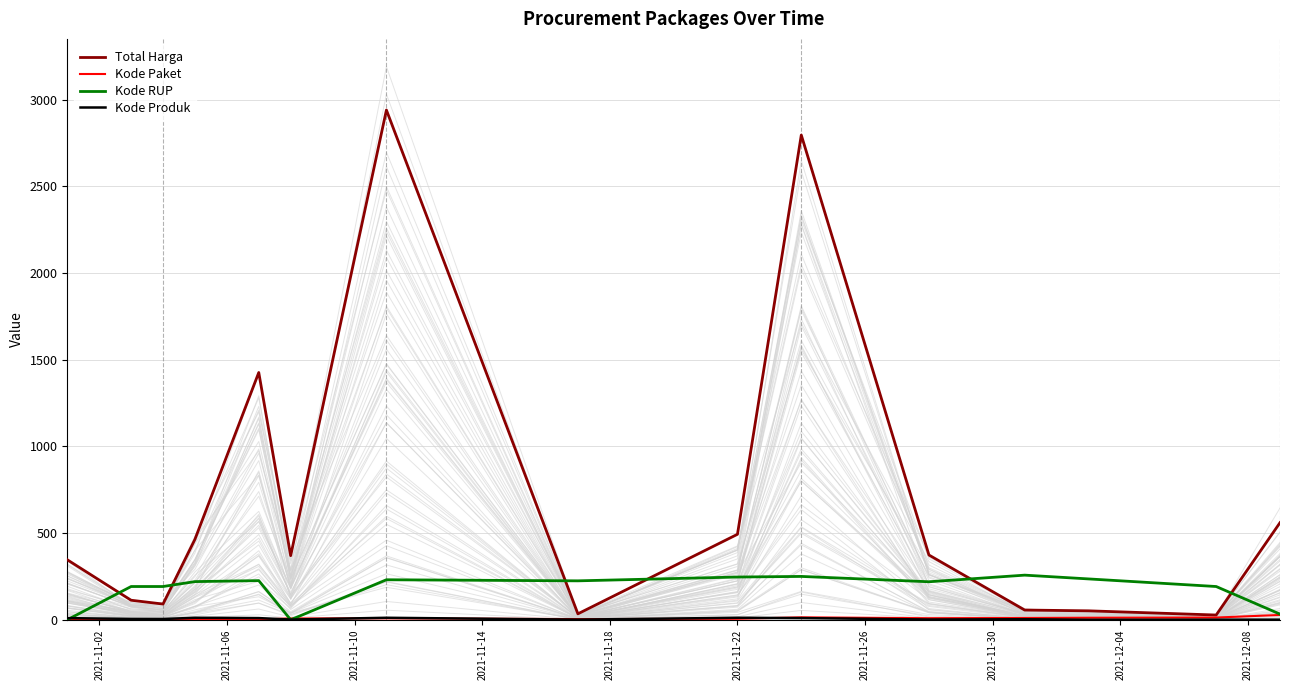

True or false: Kode RUP has more than 2 points higher than both neighbors.

True